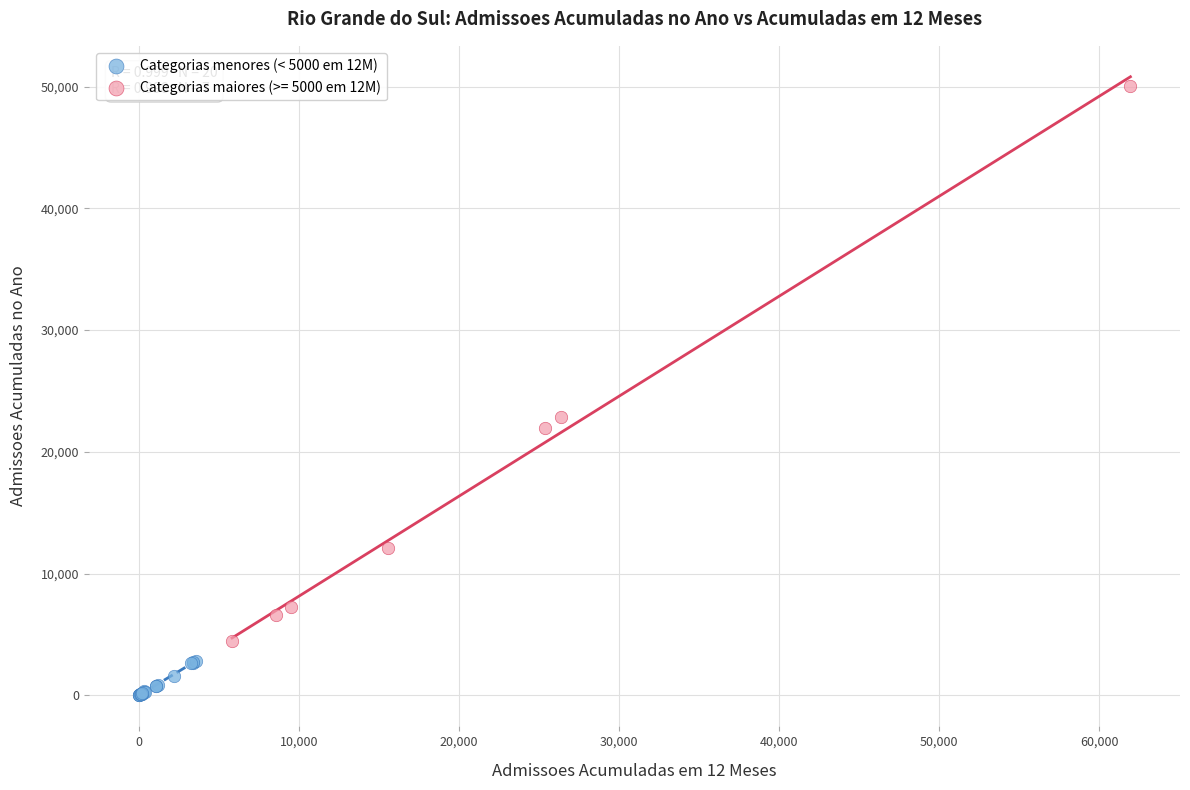

Which series has the largest Y range (max minus min)?

Categorias maiores (>= 5000 em 12M)